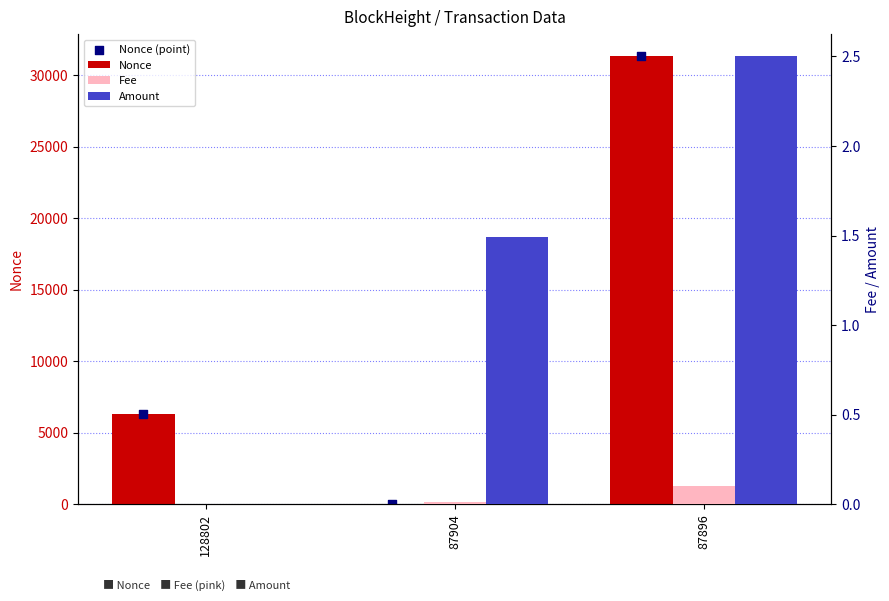

What is the total value across all series at 87904?

1.5